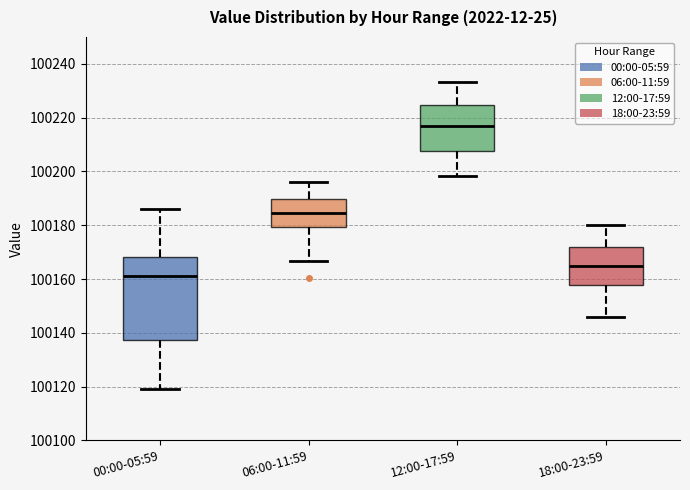

Comparing the boxes themselves (not the whiskers), which one is the tallest?

00:00-05:59